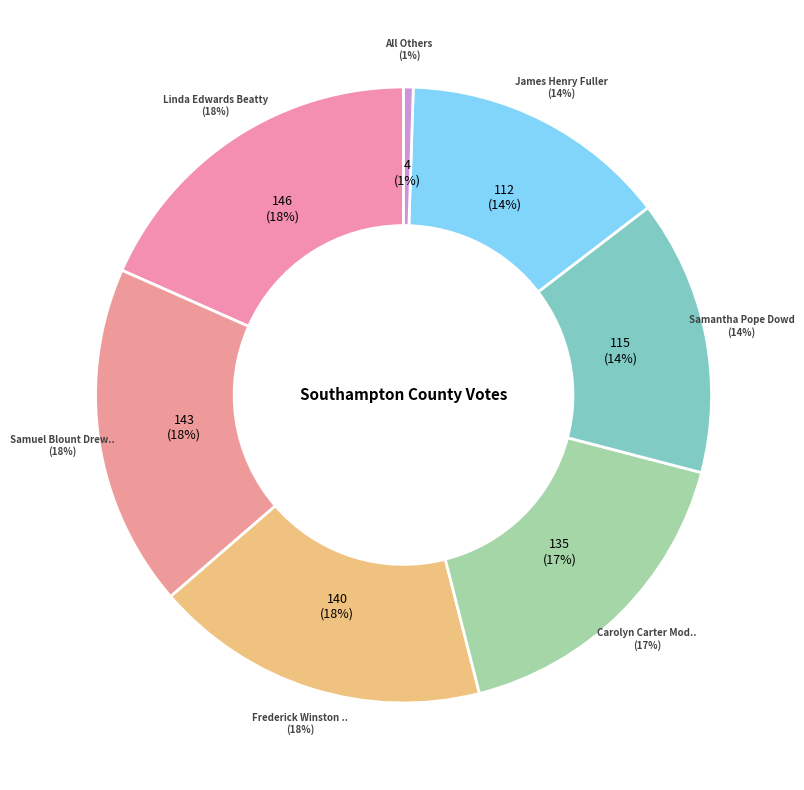

Rank the categories by value from lowest to highest.

All Others, James Henry Fuller, Samantha Pope Dowd, Carolyn Carter Modlin, Frederick Winston Felts, Samuel Blount Drewry, Sr., Linda Edwards Beatty